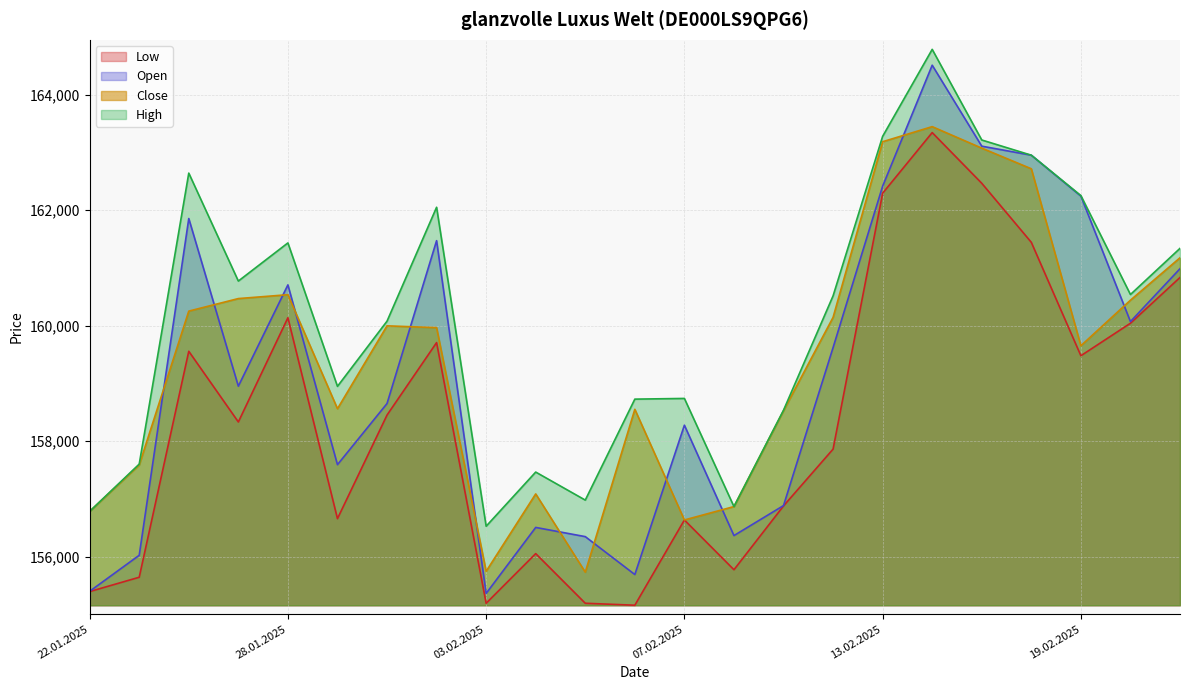

Which series has the widest spread of values?

Open